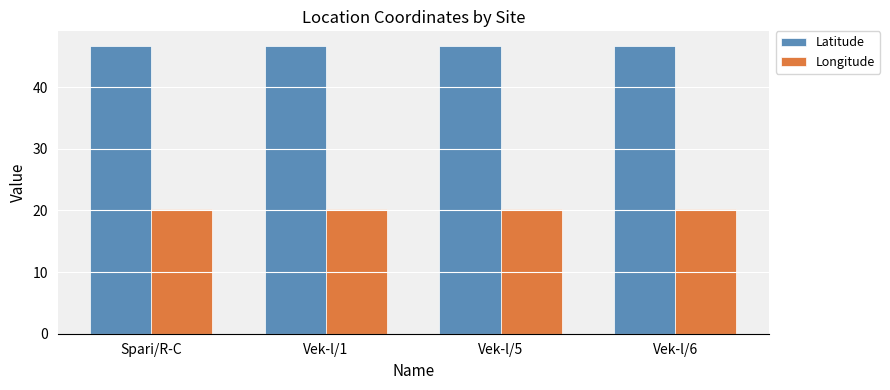

What is the spread (max minus min) of values at Vek-l/1?

26.4